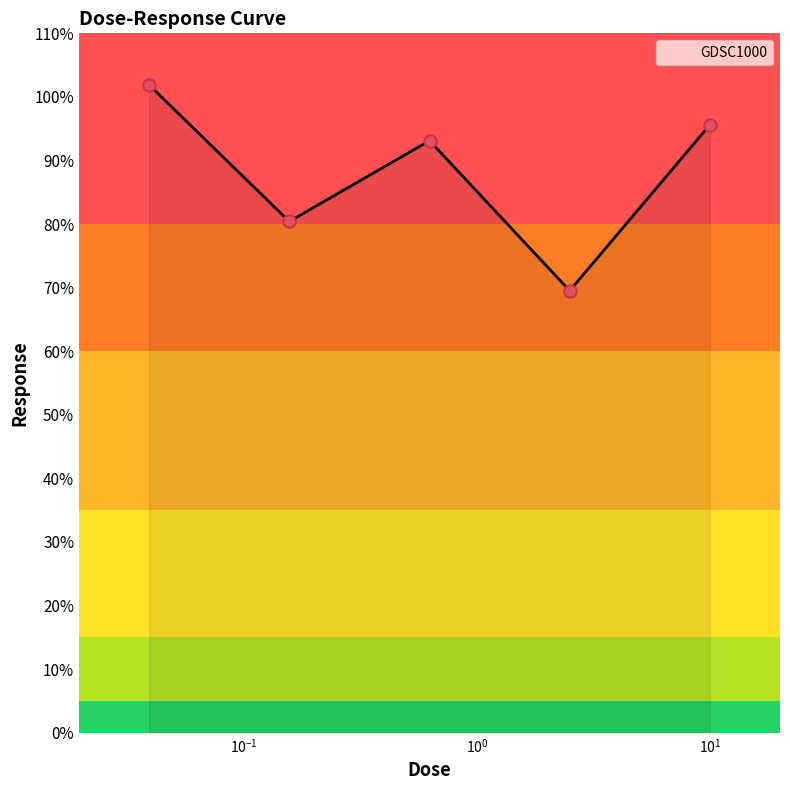

What is the maximum value shown in the chart?

101.9